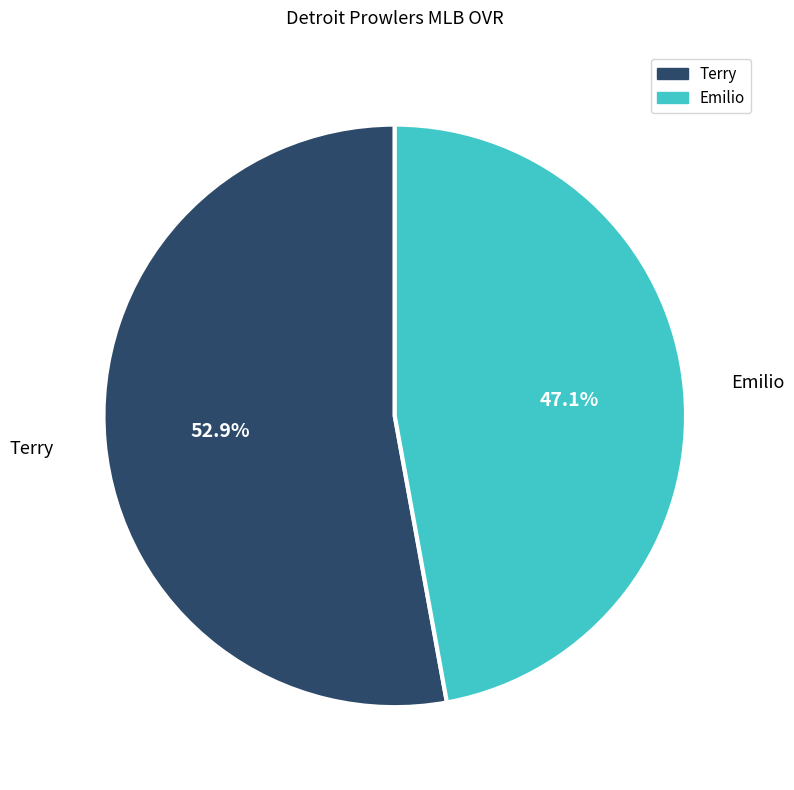

To the nearest percent, what portion does Terry represent?

53%